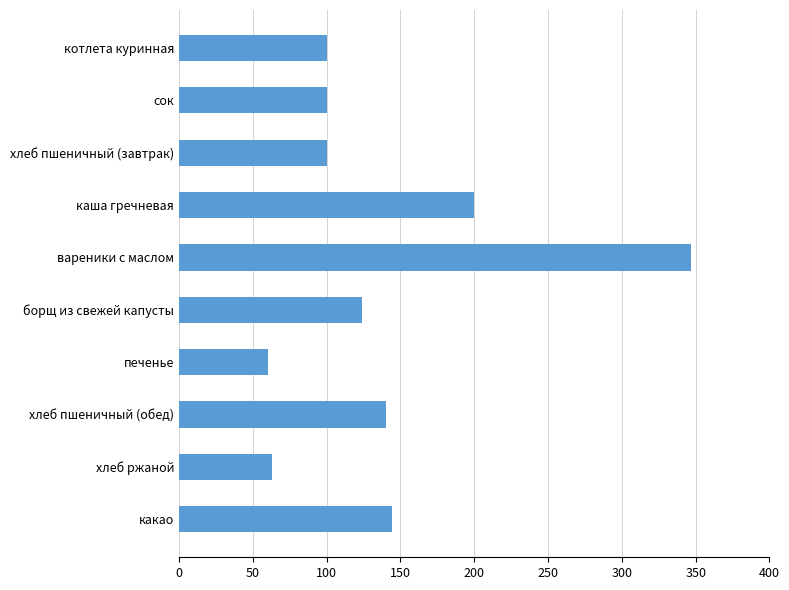

Where is the data nearest to the value 203?

каша гречневая